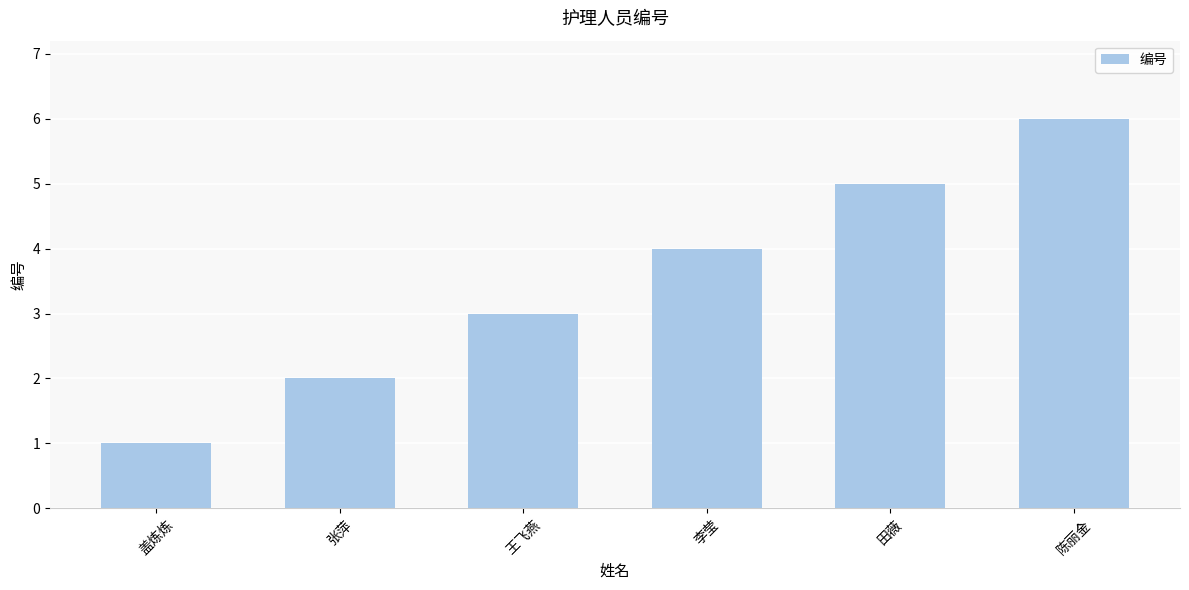

Reading left to right, extract all data points from this chart.

盖炼炼=1	张萍=2	王飞燕=3	李莹=4	田薇=5	陈丽金=6